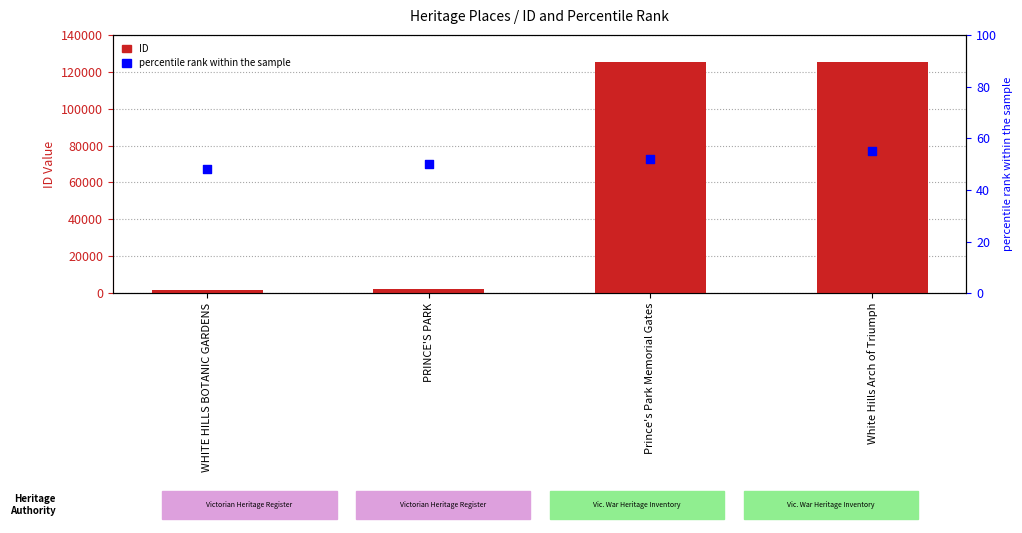

Which series contains the lowest Y value?

percentile rank within the sample